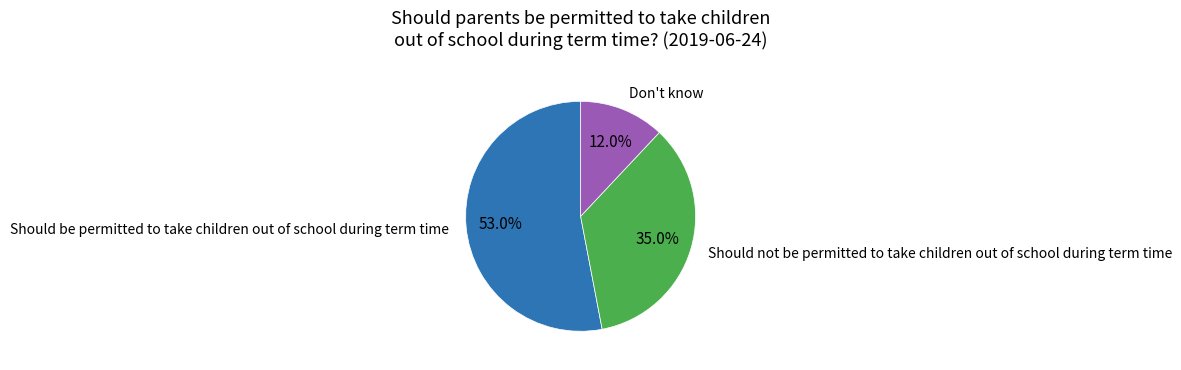

What percentage is the Should be permitted to take children out of school during term time slice, to the nearest percent?

53%